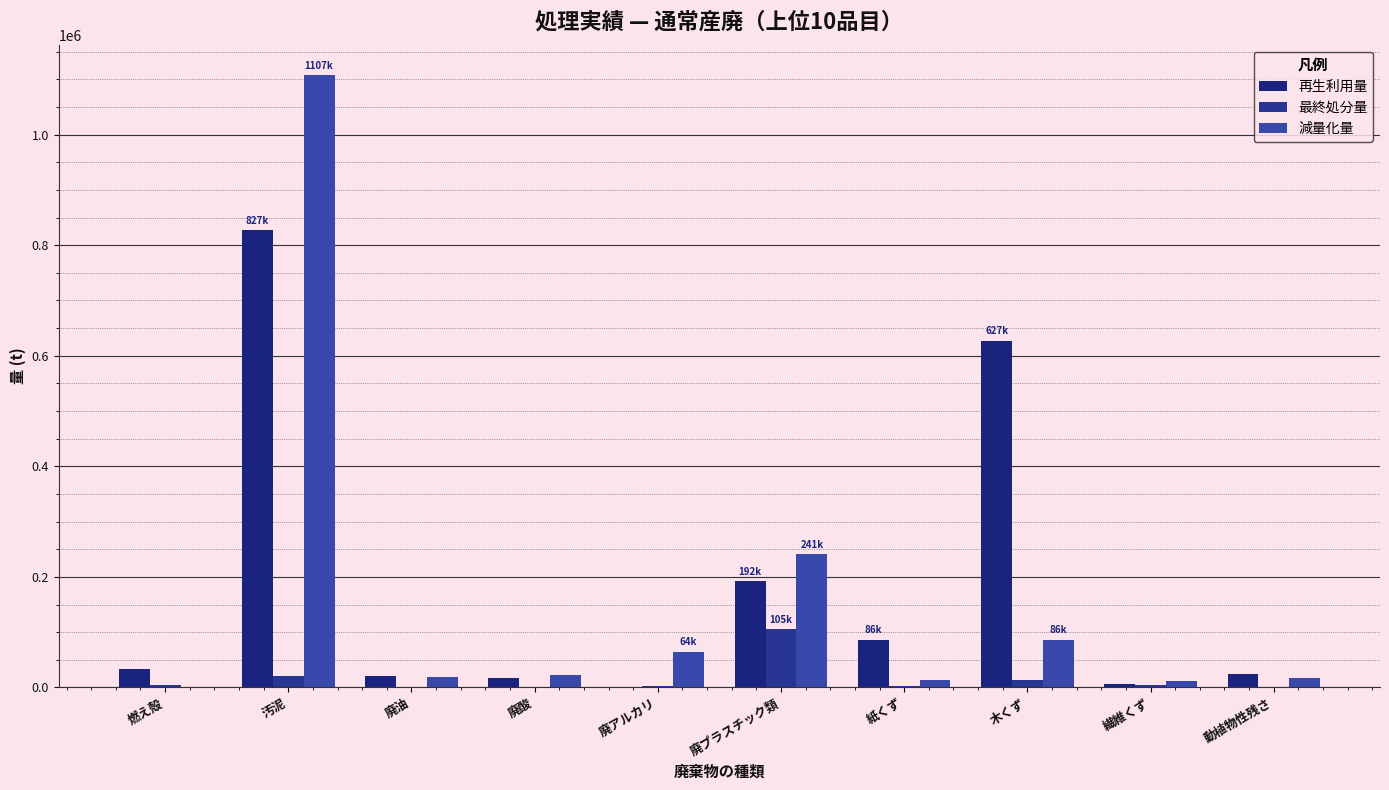

Which series has the largest total across all categories?

再生利用量